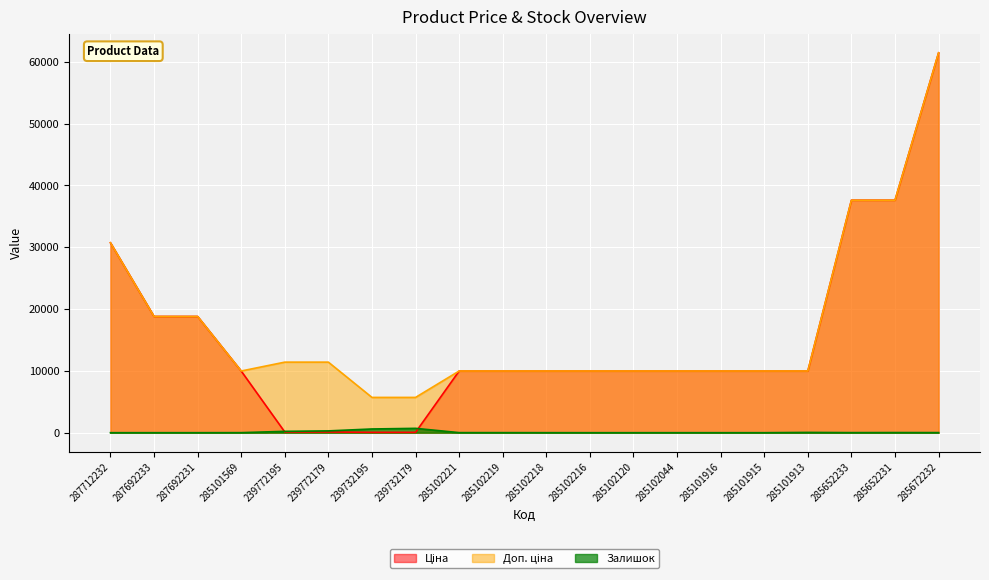

Reading left to right, list all the values displayed in this chart.

Ціна: 287712232=30717.1	287692233=18796.8	287692231=18796.8	285101569=9975.0	239772195=114.1	239772179=114.1	239732195=57.0	239732179=57.0	285102221=9975.0	285102219=9975.0	285102218=9975.0	285102216=9975.0	285102120=9975.0	285102044=9975.0	285101916=9975.0	285101915=9975.0	285101913=9975.0	285652233=37593.6	285652231=37593.6	285672232=61434.3
Доп. ціна: 287712232=30717.1	287692233=18796.8	287692231=18796.8	285101569=9975.0	239772195=11410.0	239772179=11410.0	239732195=5705.0	239732179=5705.0	285102221=9975.0	285102219=9975.0	285102218=9975.0	285102216=9975.0	285102120=9975.0	285102044=9975.0	285101916=9975.0	285101915=9975.0	285101913=9975.0	285652233=37593.6	285652231=37593.6	285672232=61434.3
Залишок: 287712232=0.0	287692233=0.0	287692231=0.0	285101569=7.0	239772195=218.0	239772179=290.0	239732195=601.0	239732179=702.0	285102221=11.0	285102219=9.0	285102218=3.0	285102216=0.0	285102120=0.0	285102044=1.0	285101916=0.0	285101915=0.0	285101913=45.0	285652233=12.0	285652231=23.0	285672232=16.0